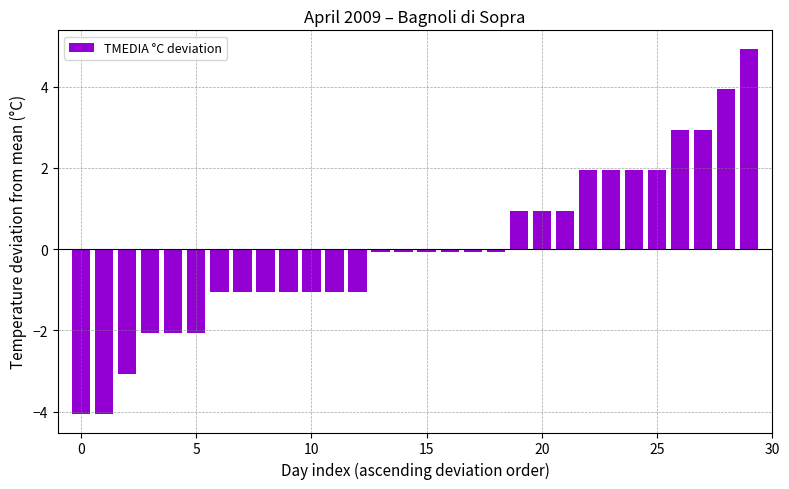

What is the difference between the maximum and minimum values?

9.0